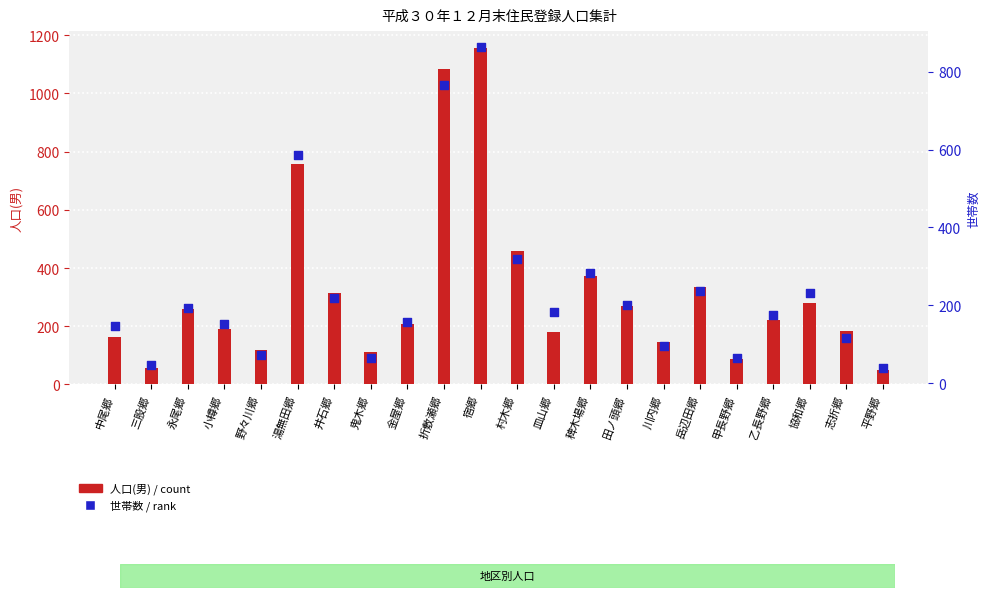

Which series has the largest Y range (max minus min)?

人口(男)